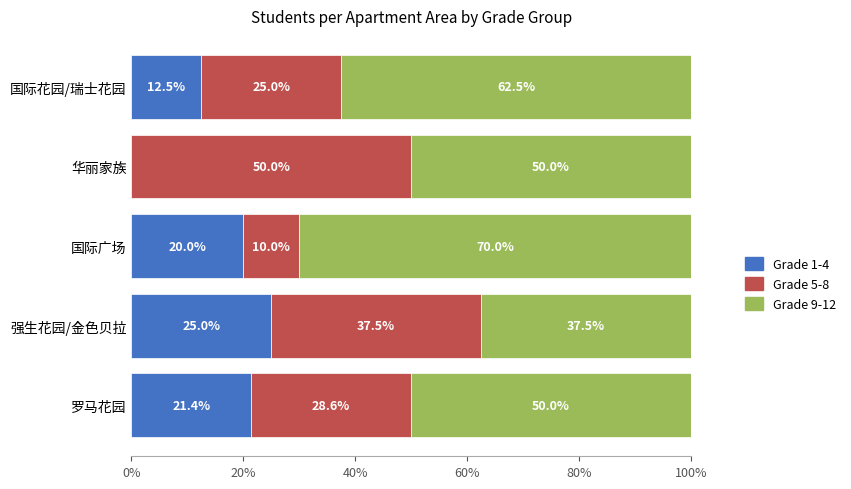

What is the sum of the Grade 1-4 values at 强生花园/金色贝拉 and 罗马花园?

46.4